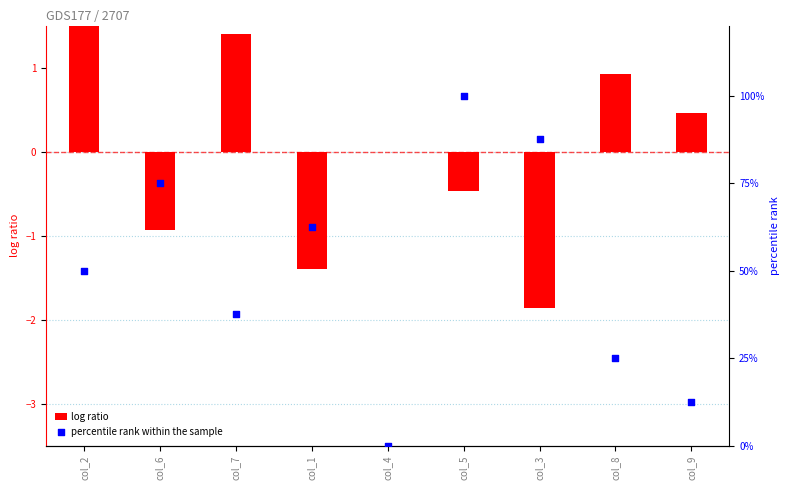

What is the total value across all series at col_7?

38.9